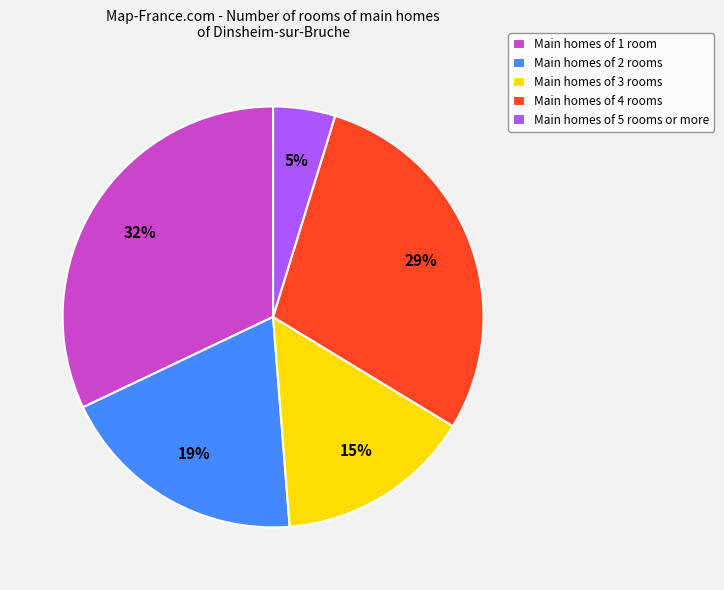

To the nearest percent, what is the average slice percentage?

20%